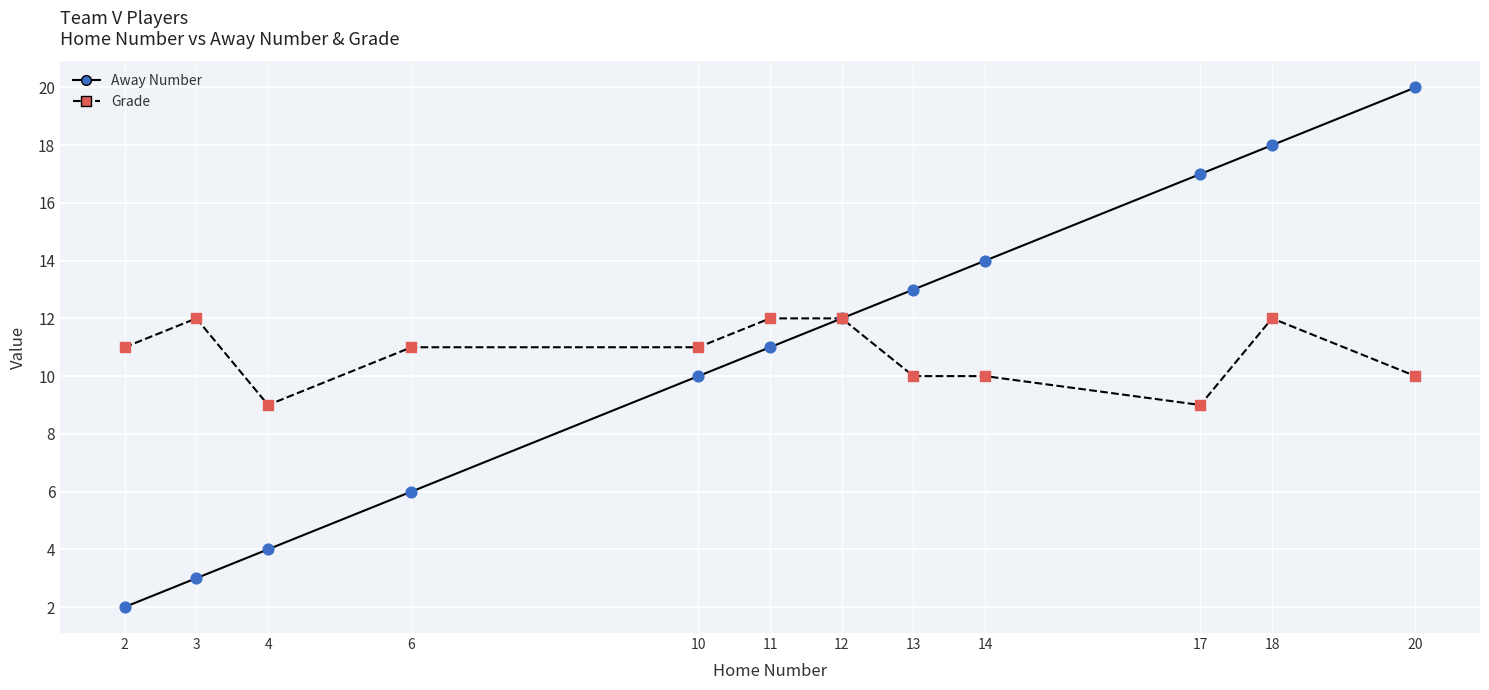

What are all the series names shown in the legend?

Away Number, Grade